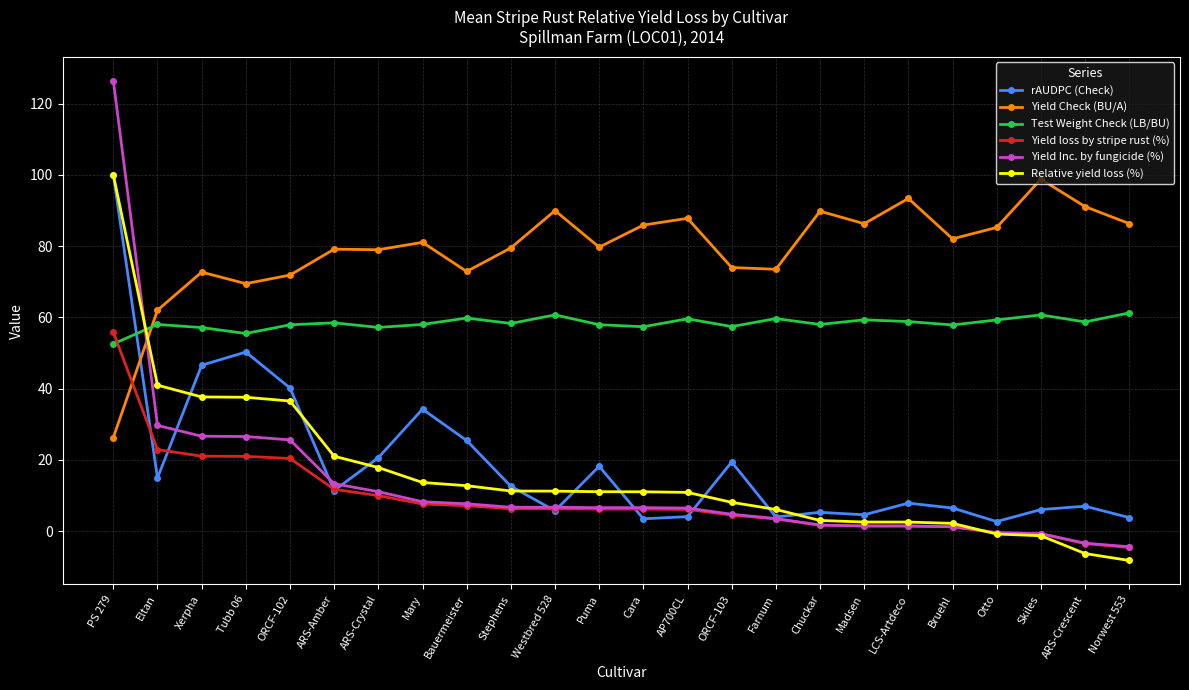

What is the average value of the rAUDPC (Check) series?

18.9